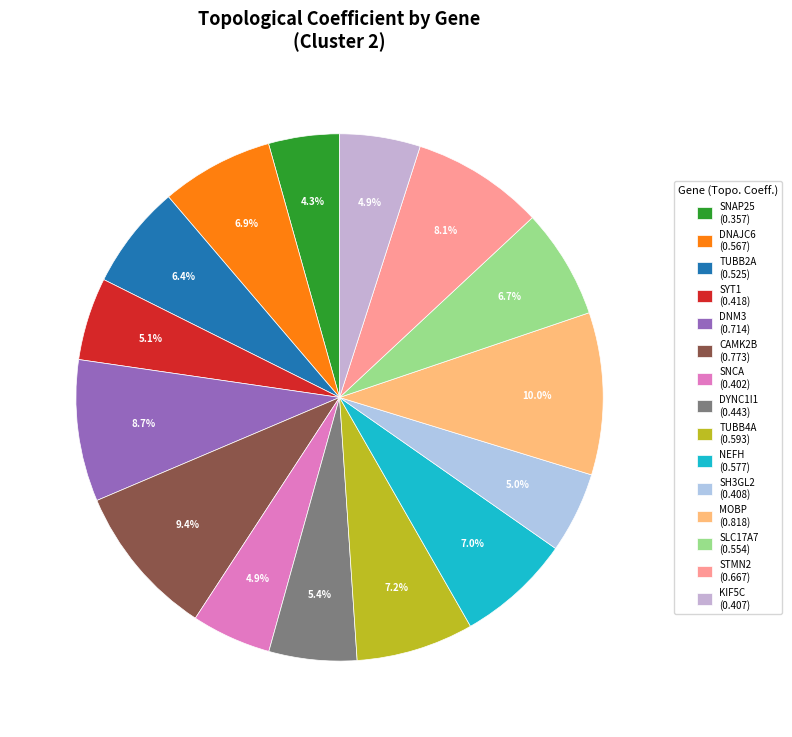

Between DNAJC6 and SH3GL2, which is larger?

DNAJC6